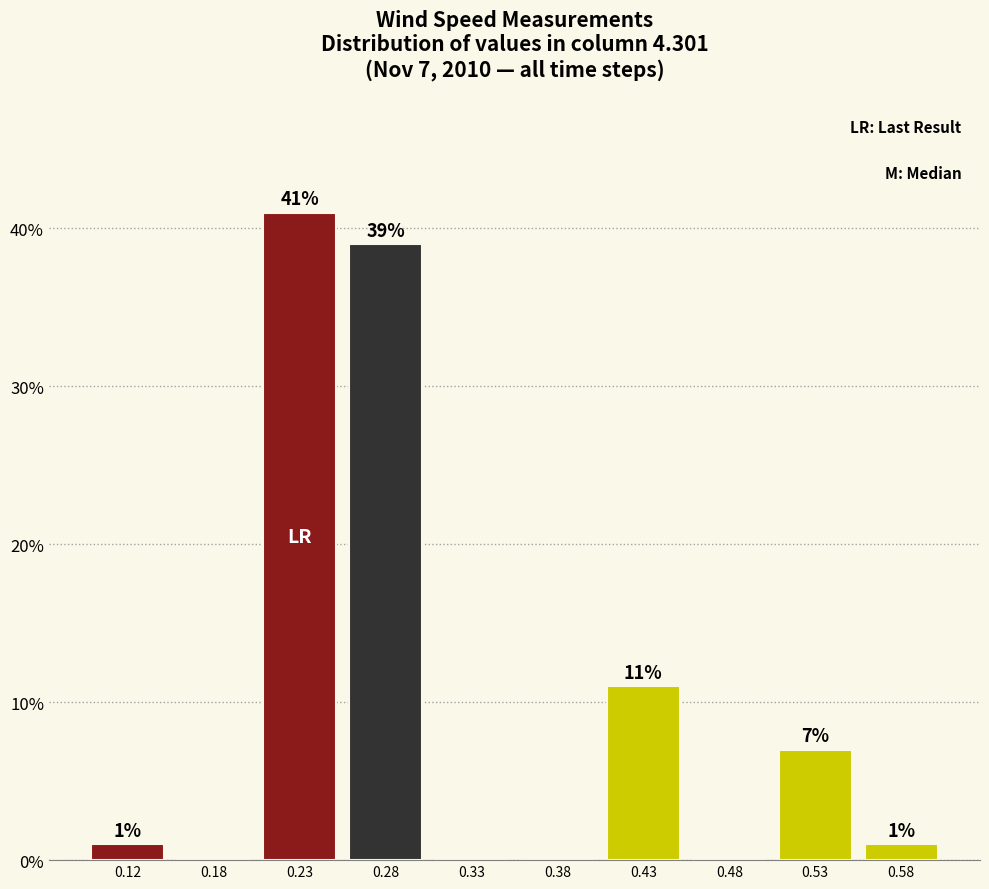

Which range on the x-axis has the tallest bar?

0.20 to 0.25